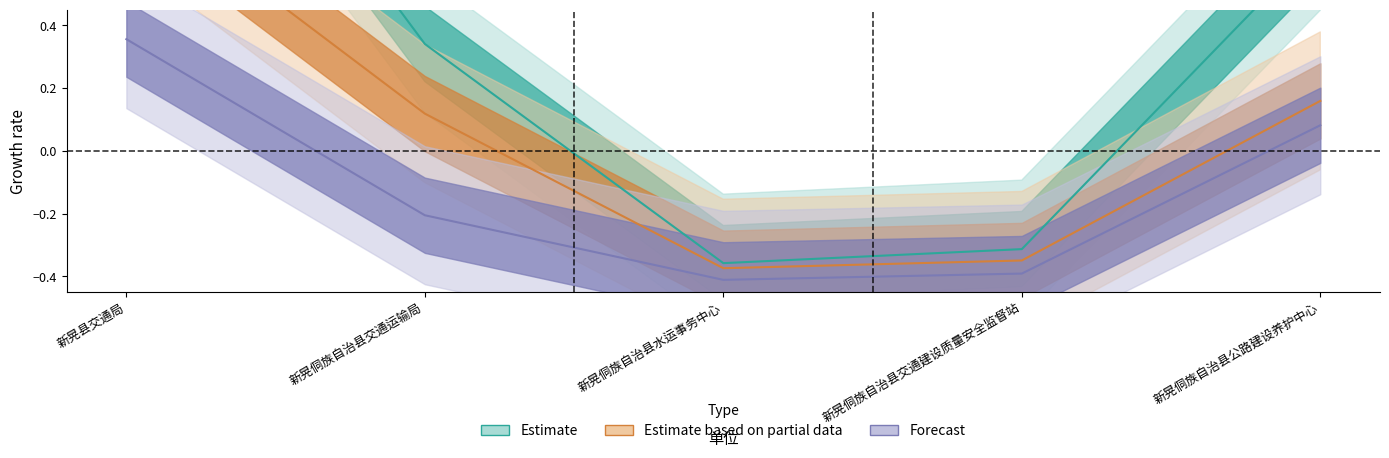

True or false: 基本支出合计 and 项目支出合计 intersect in this chart.

False